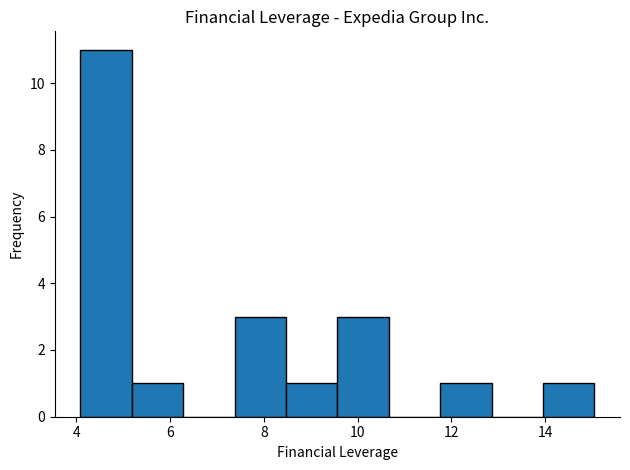

Reading left to right, list every bar in this chart as the range it spans on the x-axis followed by its height. Neither the bar edges nor the heights are printed on the chart, so give them approximately, as read against the axes.

4.0 to 5.2: 11
5.2 to 6.2: 1
6.2 to 7.4: 0
7.4 to 8.4: 3
8.4 to 9.6: 1
9.6 to 10.6: 3
10.6 to 11.8: 0
11.8 to 12.8: 1
12.8 to 14.0: 0
14.0 to 15.0: 1